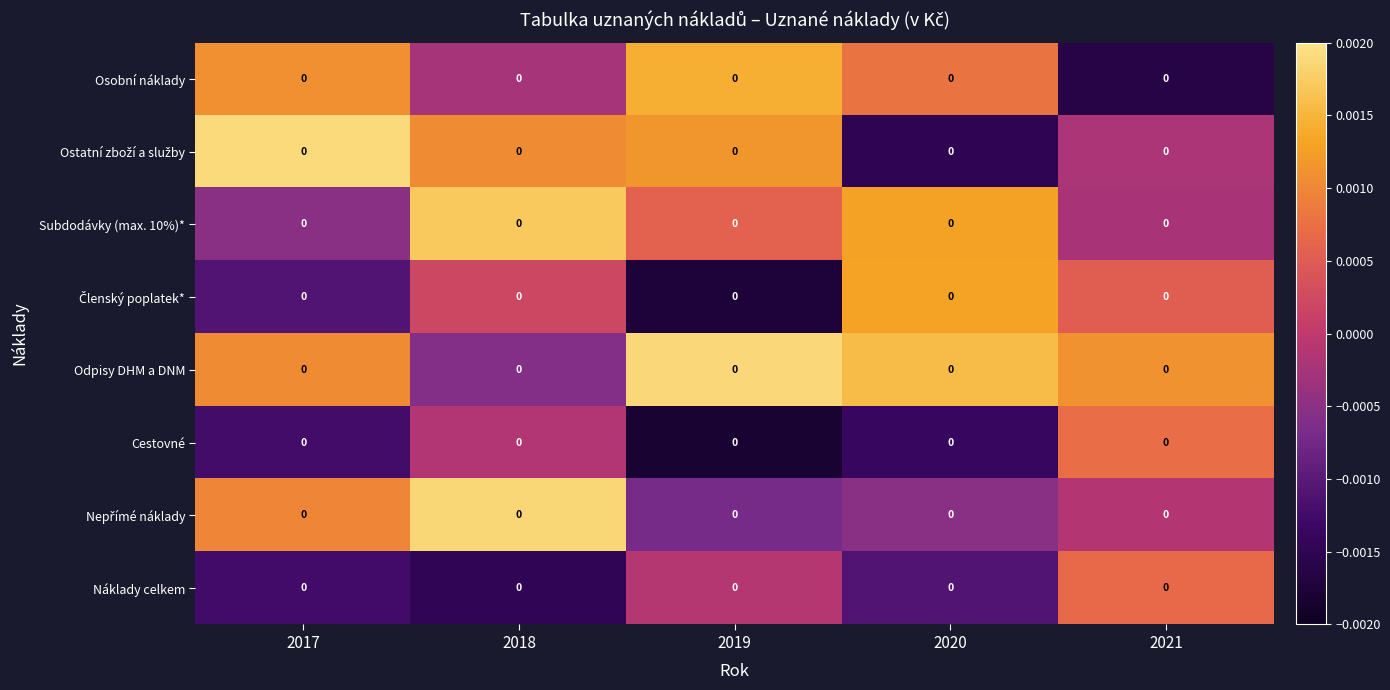

The Cestovné series shows -0.0 at 2017. True or false?

False